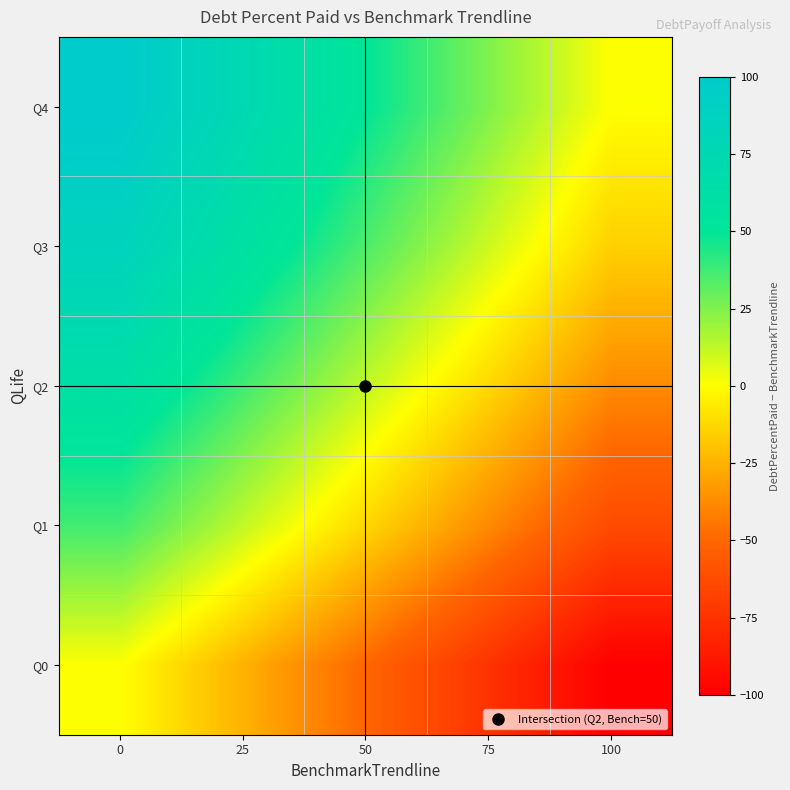

Which has a higher value, 25 or 50?

25